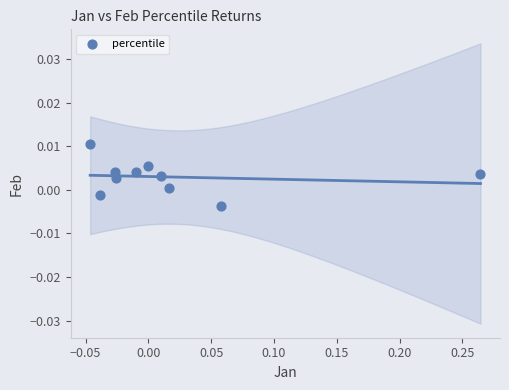

What is the range of X values (max minus min)?

0.3